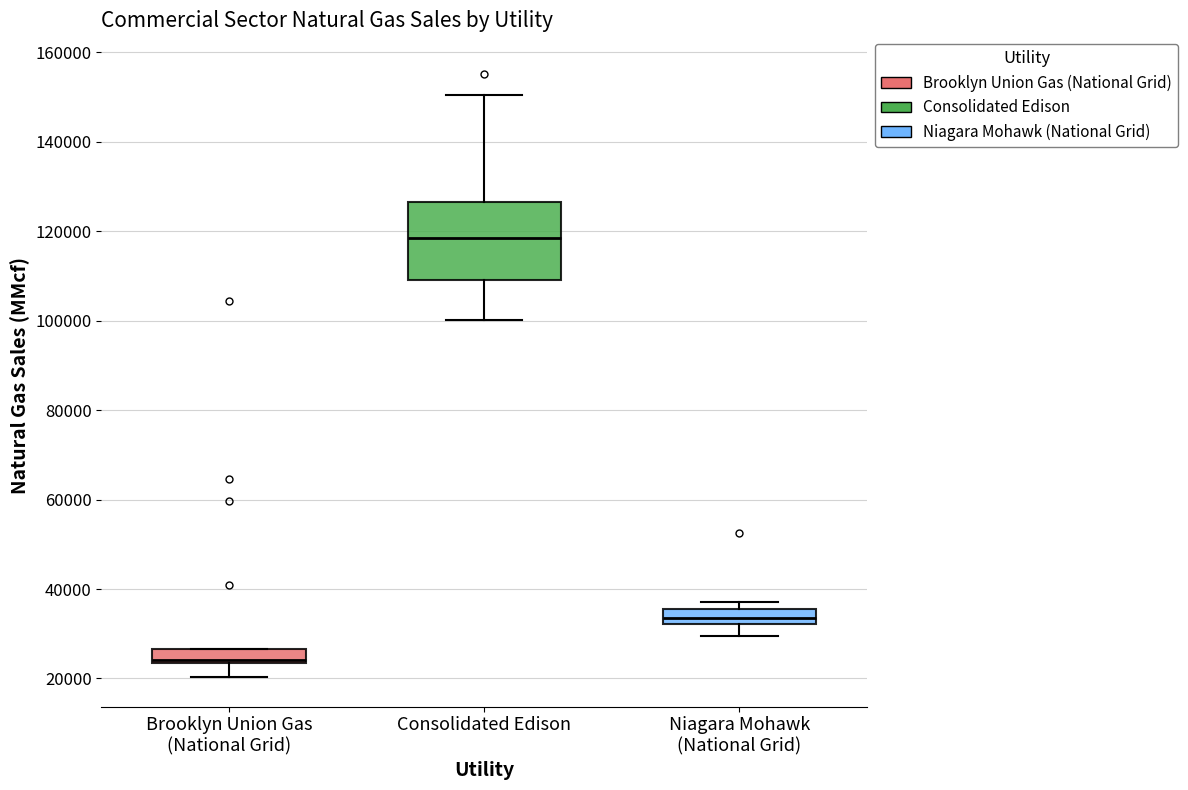

Comparing the boxes themselves (not the whiskers), which one is the tallest?

Consolidated Edison